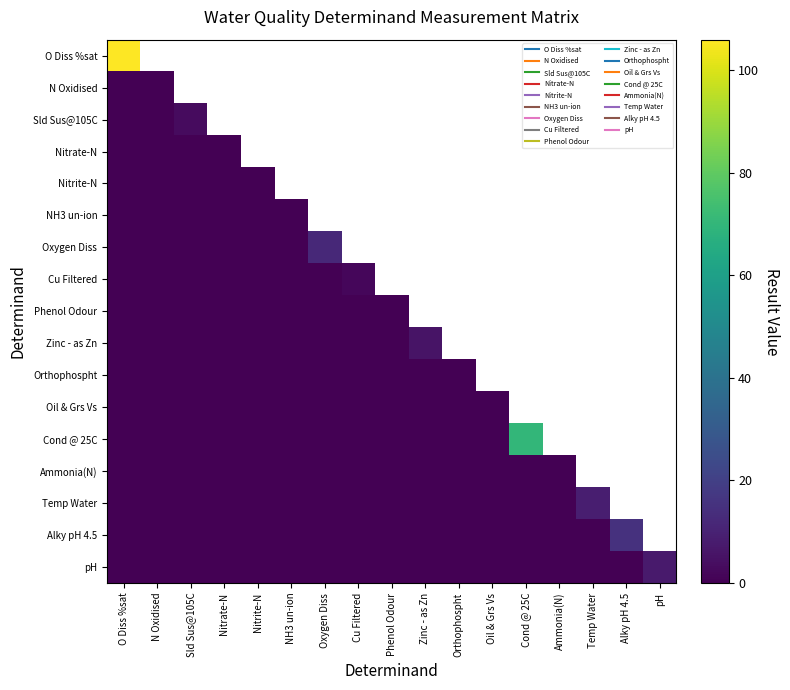

Rank the series by their maximum value, from lowest to highest.

Phenol Odour, Oil & Grs Vs, NH3 un-ion, Nitrite-N, Orthophospht, Ammonia(N), Nitrate-N, N Oxidised, Cu Filtered, Sld Sus@105C, Zinc - as Zn, pH, Temp Water, Oxygen Diss, Alky pH 4.5, Cond @ 25C, O Diss %sat